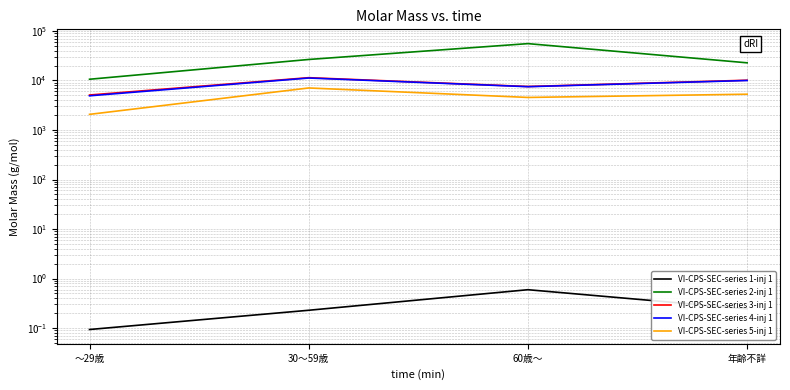

In 新基準案達成, how many points are lower than both neighbors (excluding endpoints)?

1